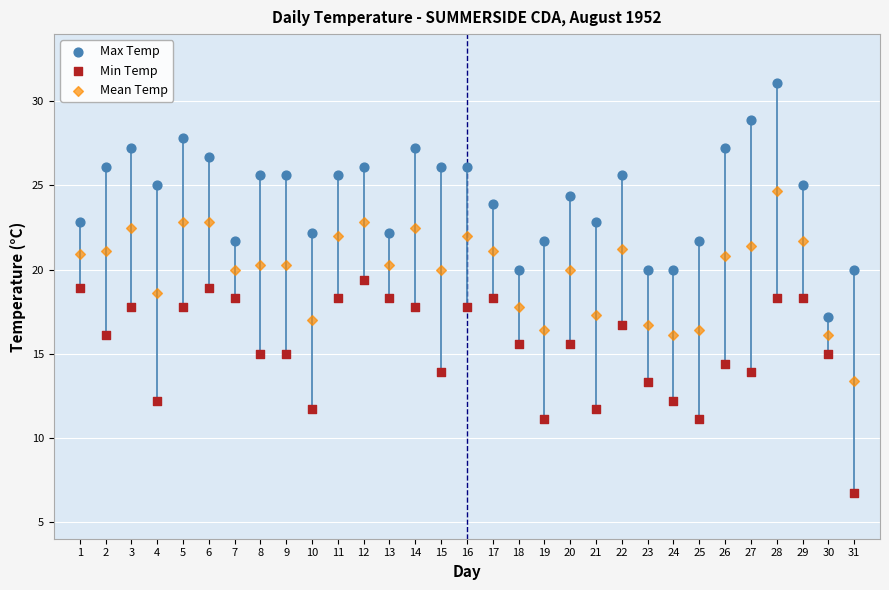

Across all data points, what is the range of X values (max minus min)?

30.0